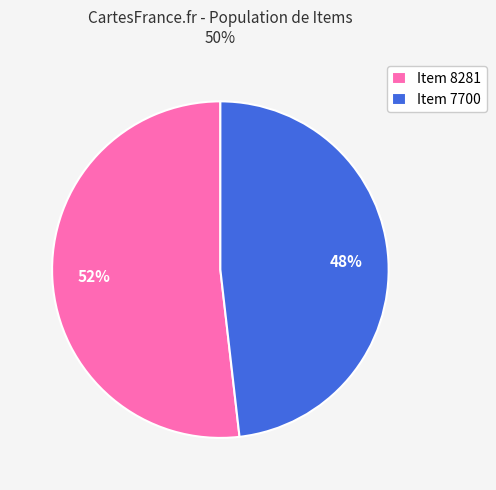

True or false: Item 7700 accounts for 48% of the total.

True